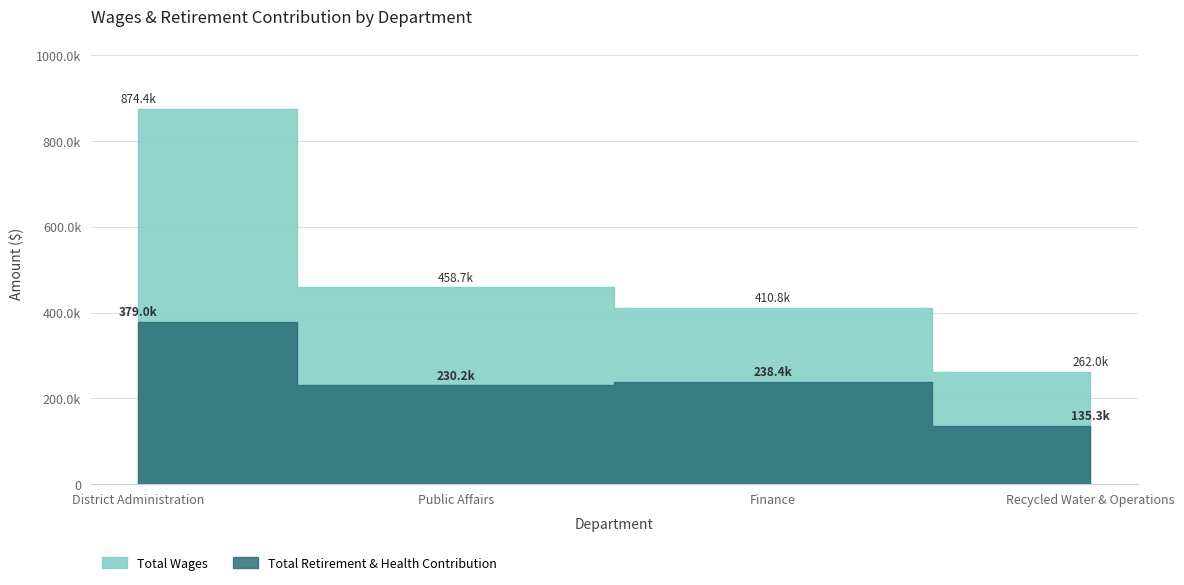

What is the approximate value of Total Retirement & Health Contribution at Public Affairs, to the nearest 100?

230200